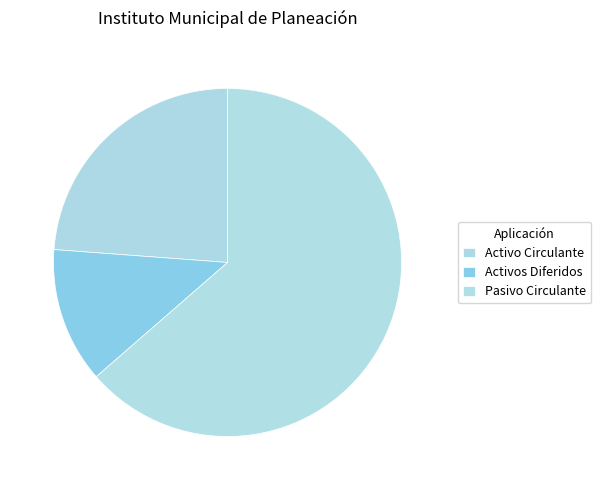

Which category has the smallest portion of the pie?

Activos Diferidos